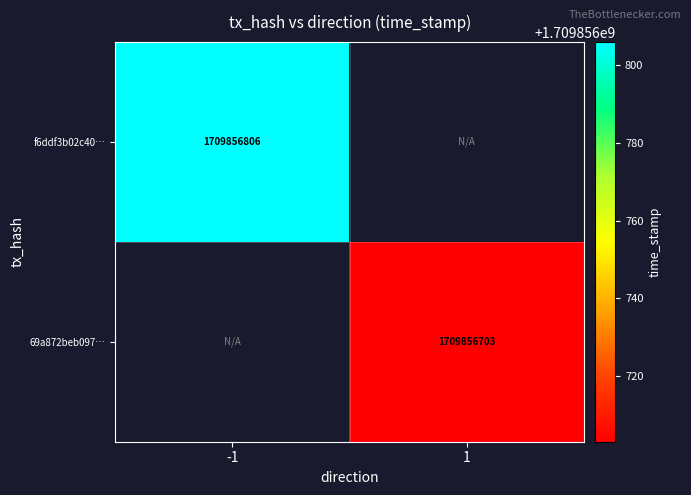

At which category is the sum across all series the highest?

direction_-1